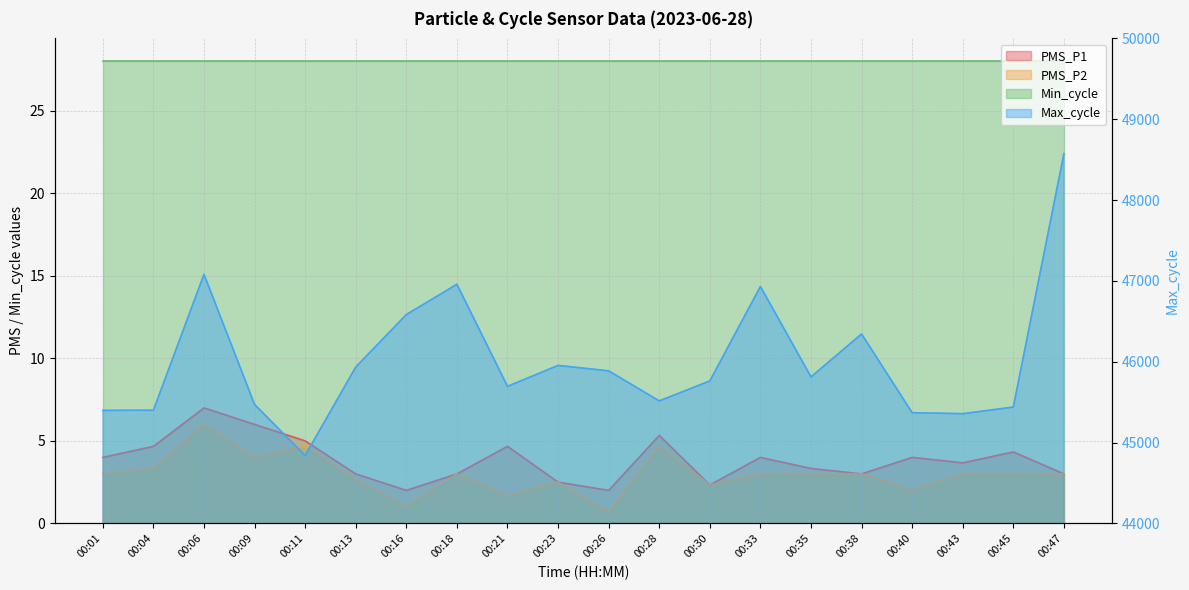

True or false: PMS_P2 has more than 0 points higher than both neighbors.

True